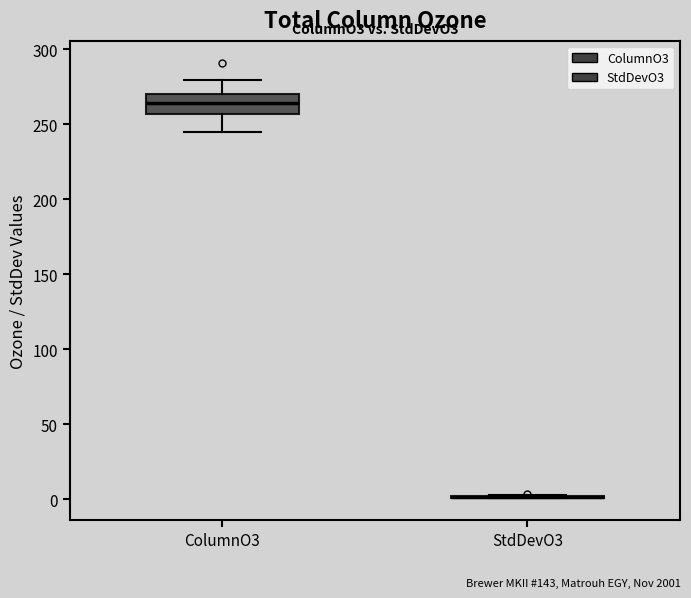

Where does the upper whisker of the box for ColumnO3 end on the y-axis? The values are not printed on the chart, so give them approximately, as read against the axis.

280